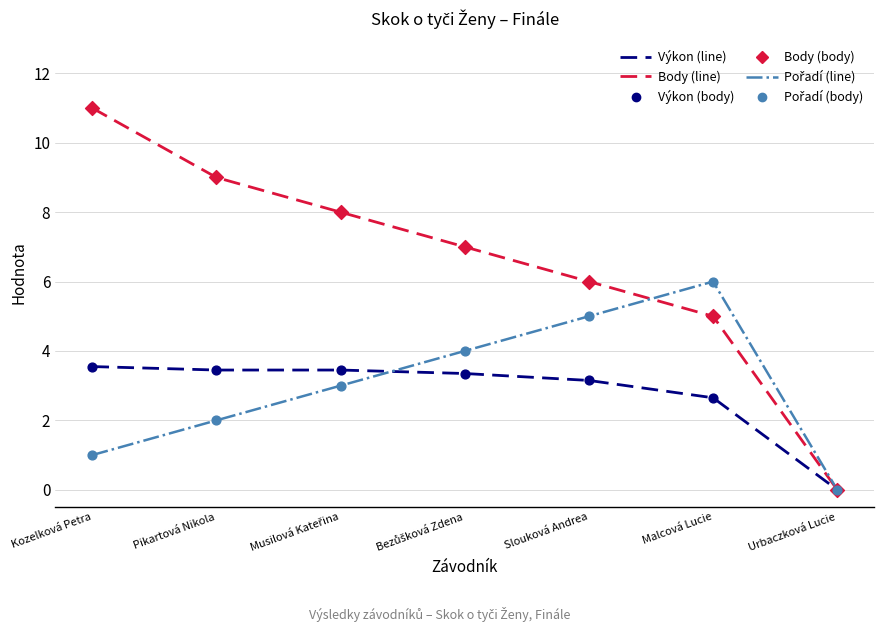

What position from the left is Malcová Lucie?

6